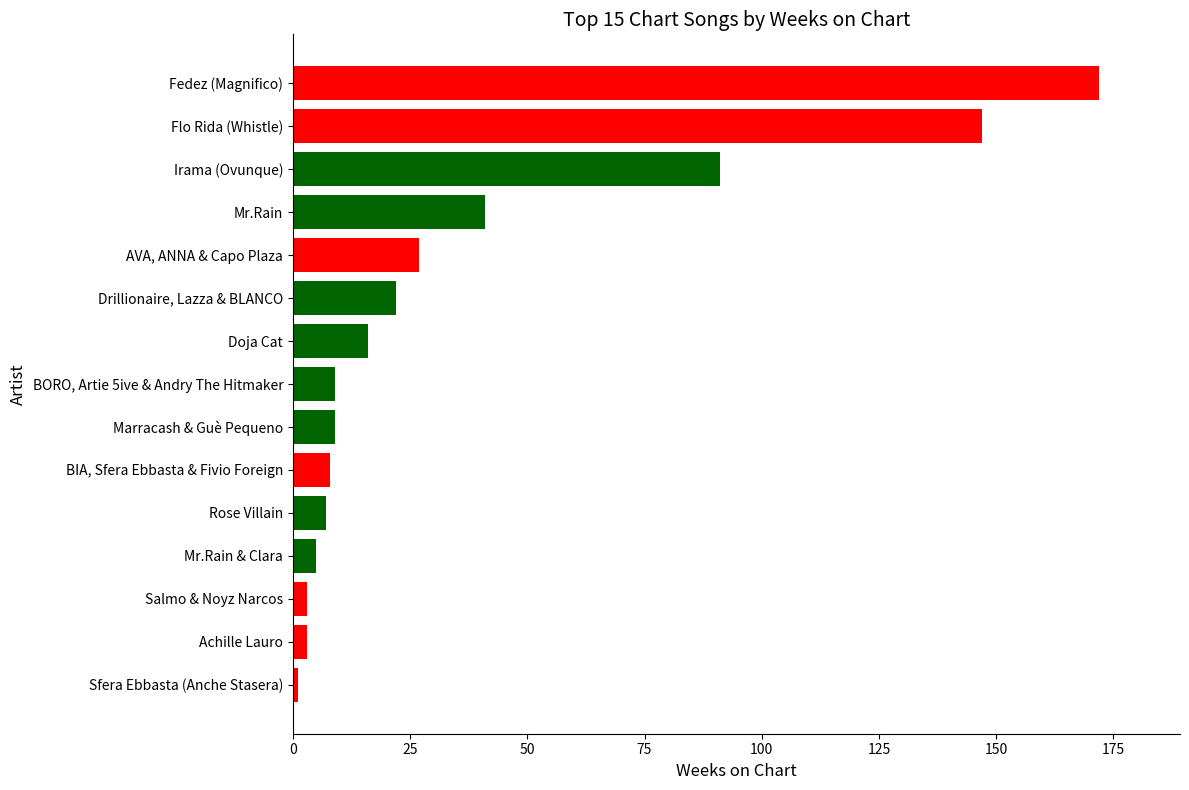

Where is the data nearest to the value 86?

Irama (Ovunque)